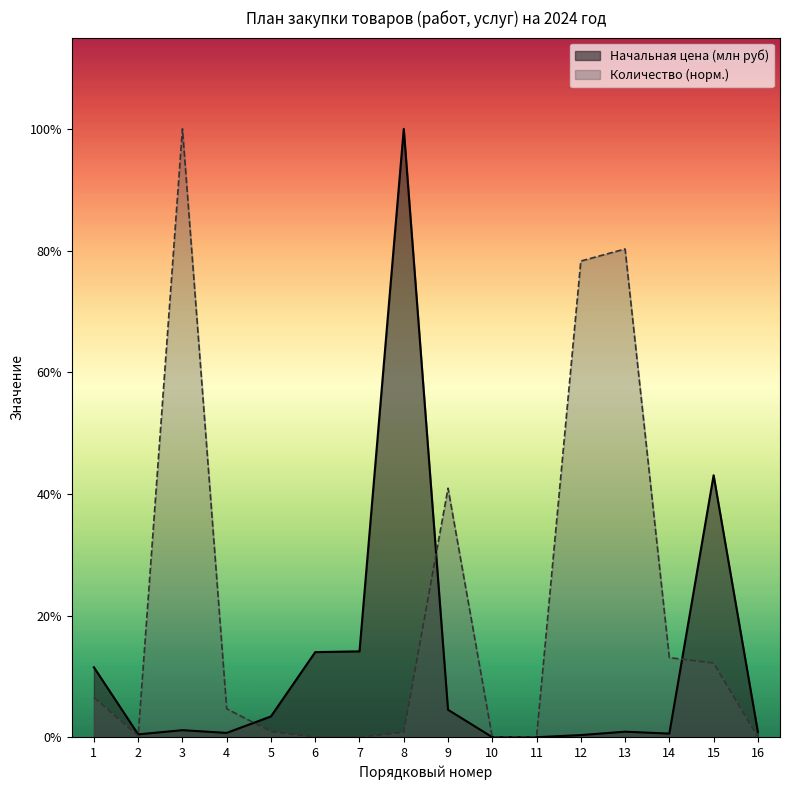

In Начальная цена (млн руб), how many points are lower than both neighbors (excluding endpoints)?

3